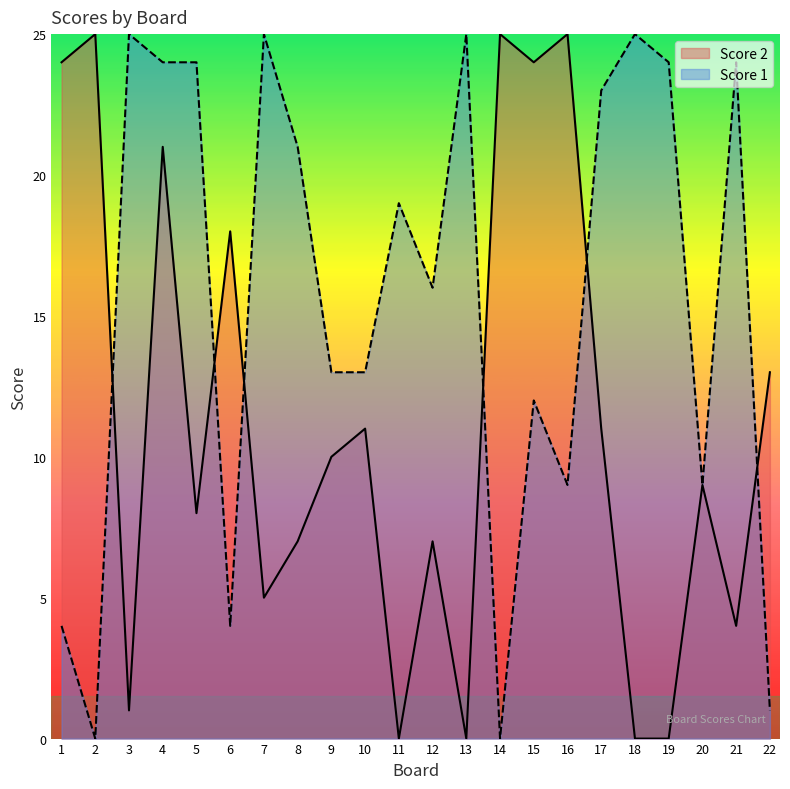

How many values in Score 1 are above zero?

20